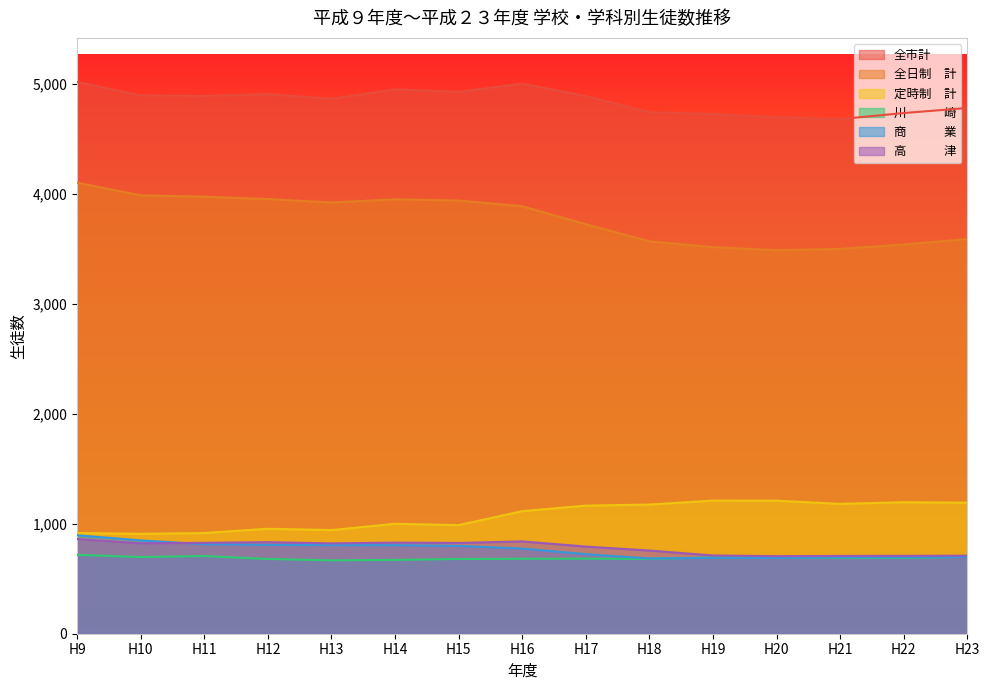

What is the difference between the highest and lowest values at H15?

4245